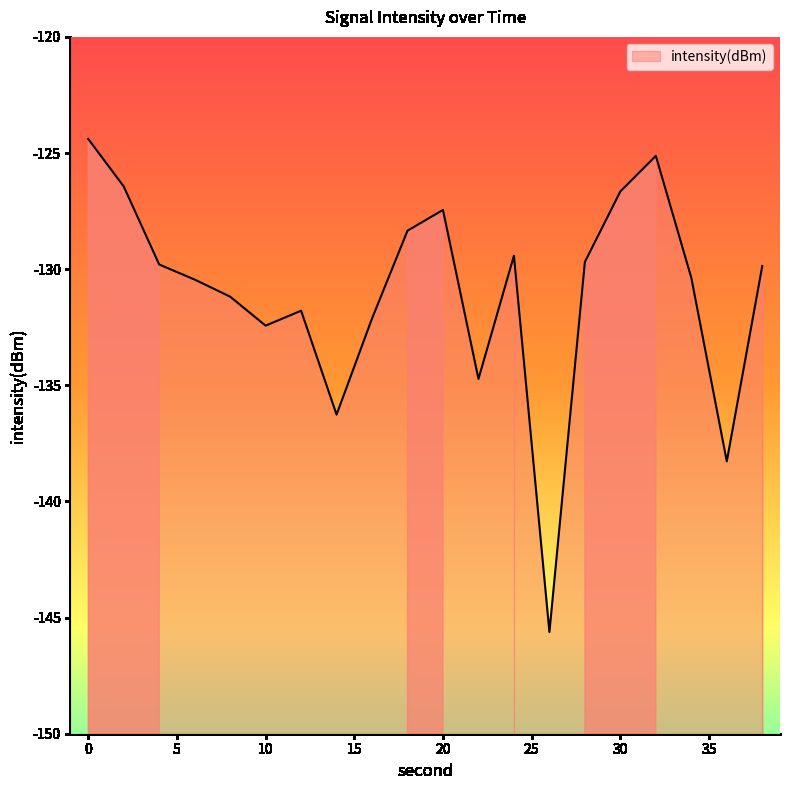

True or false: there are more than 2 points higher than both neighbors.

True